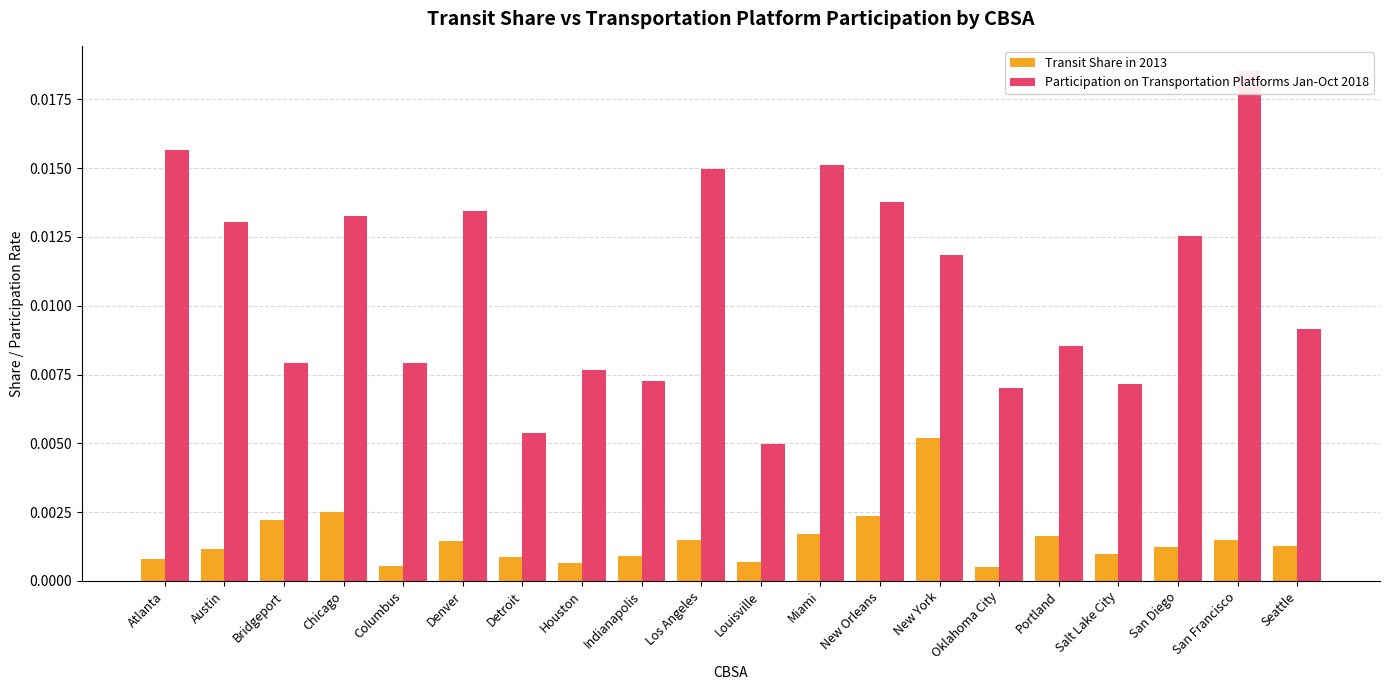

How many bars are there in total?

40